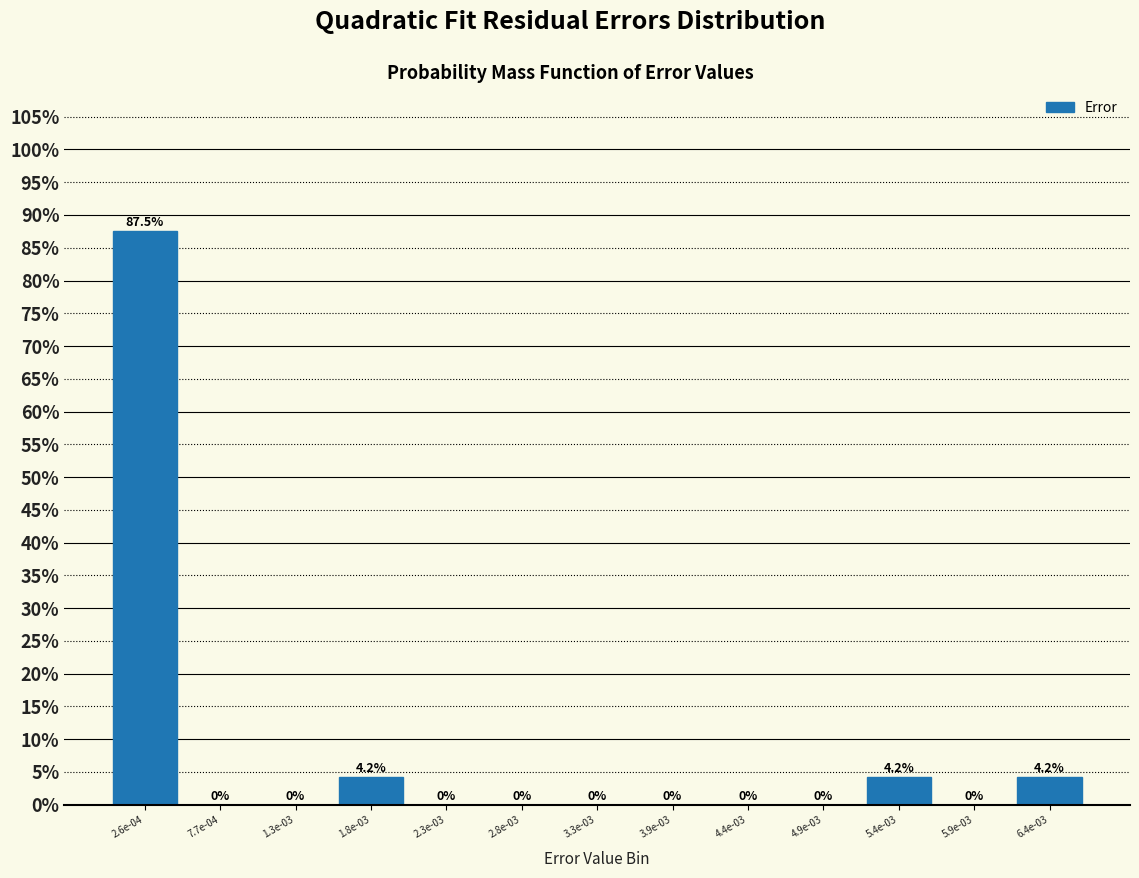

Reading left to right, what are all the values shown in this chart?

2.6e-04=87.5	7.7e-04=0.0	1.3e-03=0.0	1.8e-03=4.2	2.3e-03=0.0	2.8e-03=0.0	3.3e-03=0.0	3.9e-03=0.0	4.4e-03=0.0	4.9e-03=0.0	5.4e-03=4.2	5.9e-03=0.0	6.4e-03=4.2